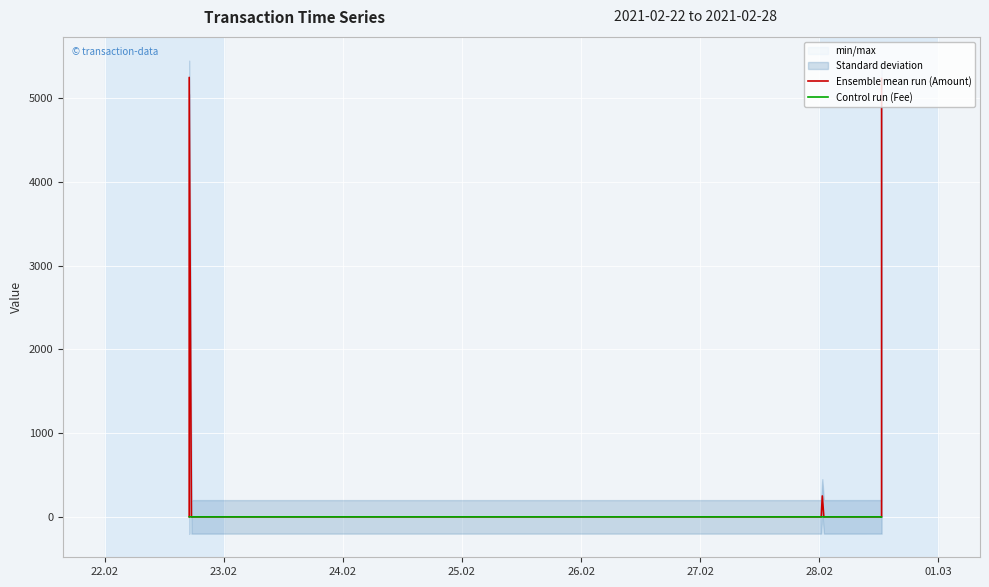

How many Control run (Fee) values are between 0 and 1?

11